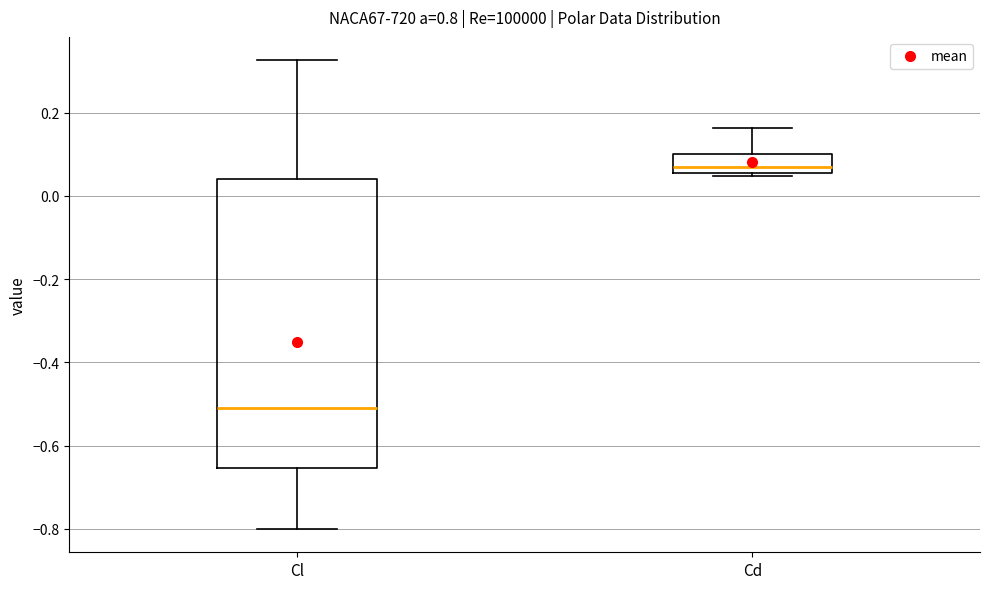

Which box's median line is the highest?

Cd